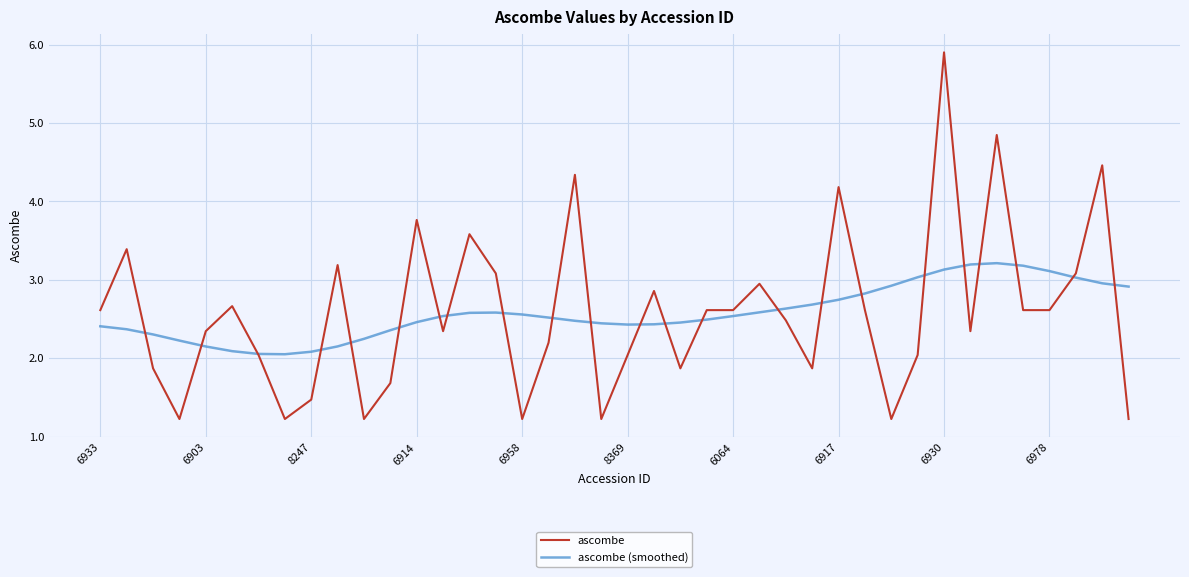

List the series in order of their peak value, highest first.

ascombe, ascombe (smoothed)